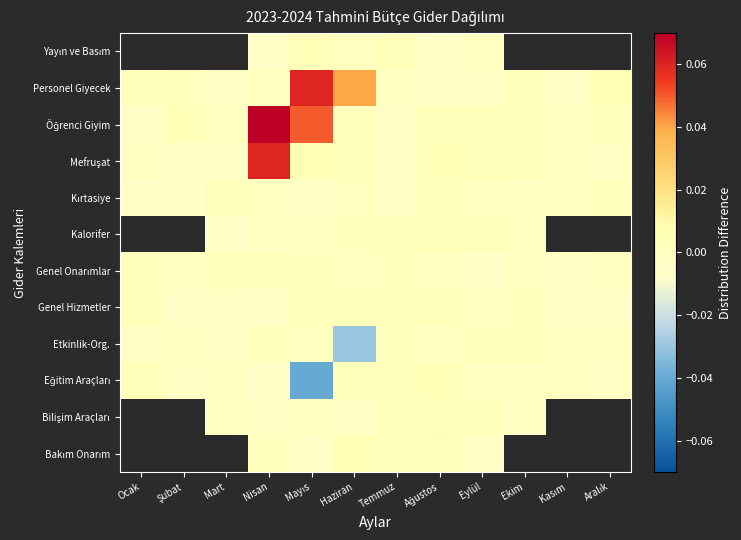

Count the number of categories in the chart.

12